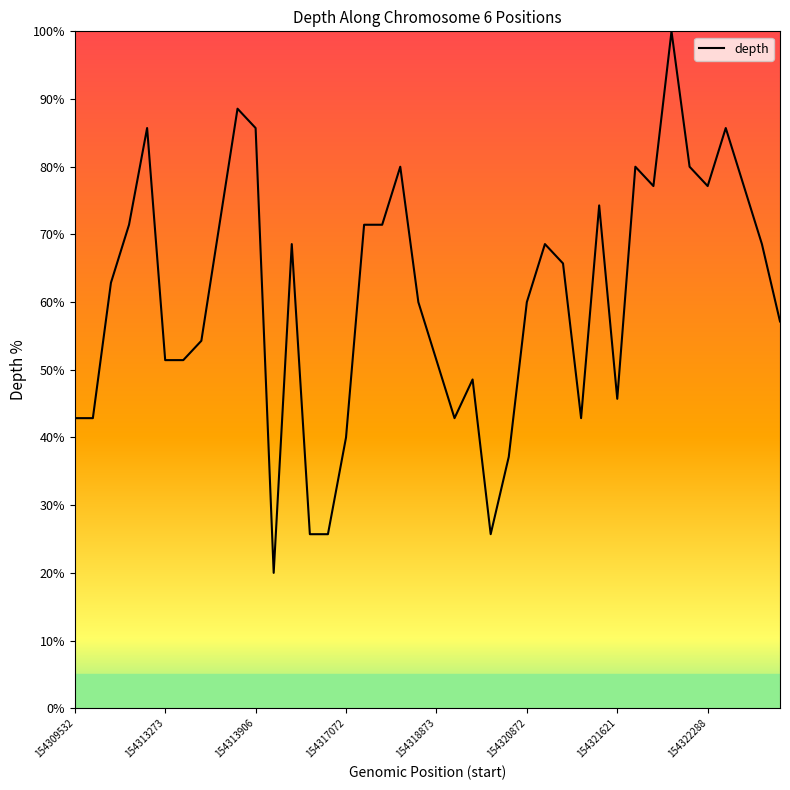

What is the difference between the maximum and second lowest values?

74.3